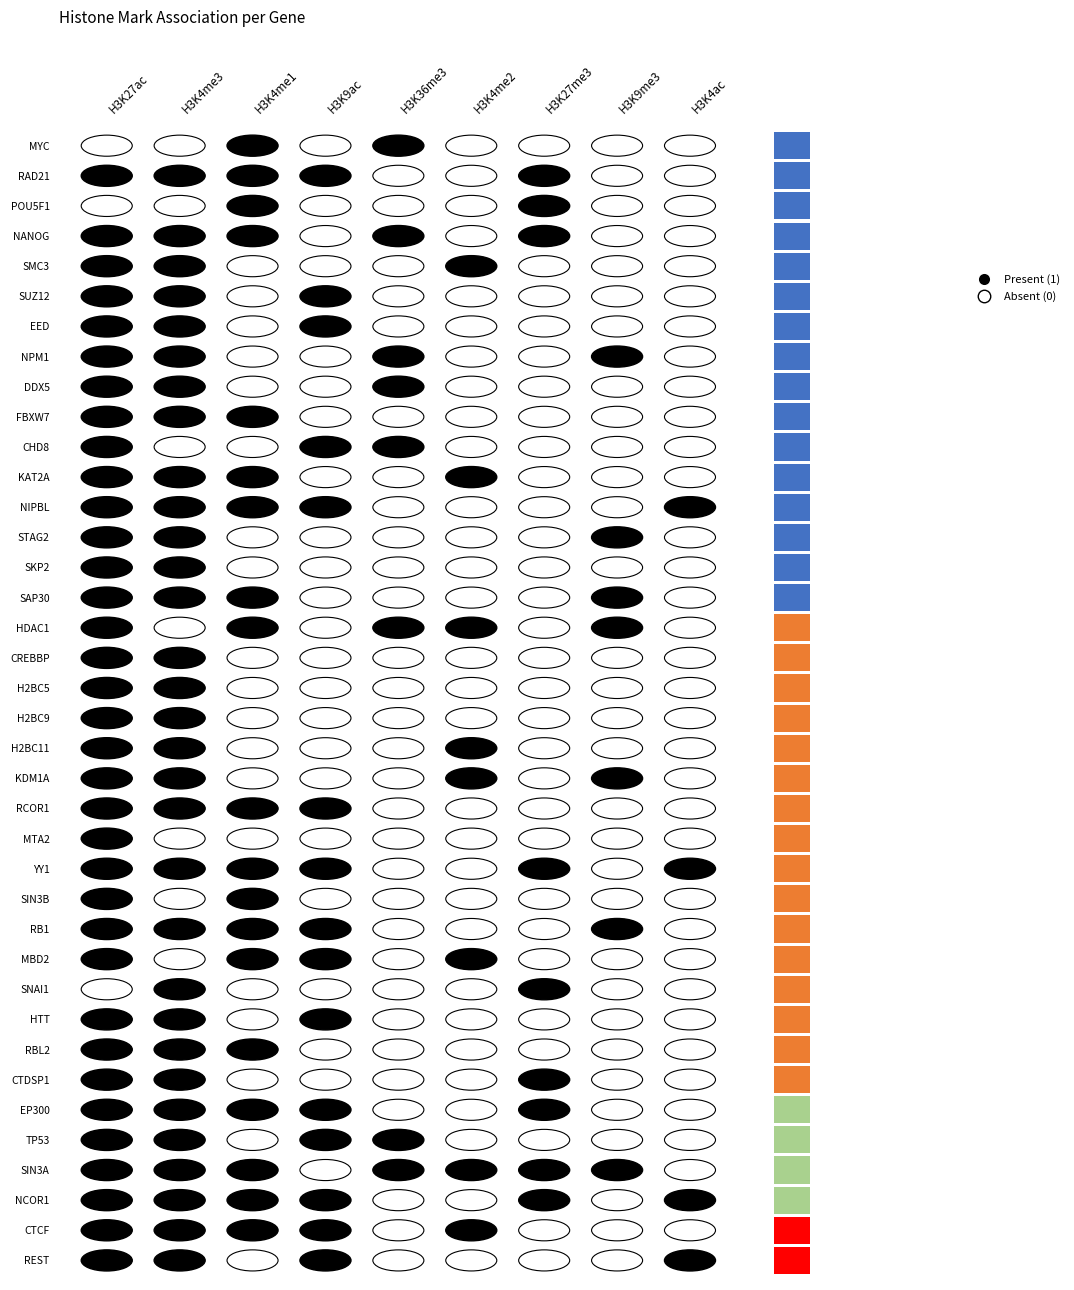

What is the average value of the RB1 series?

1